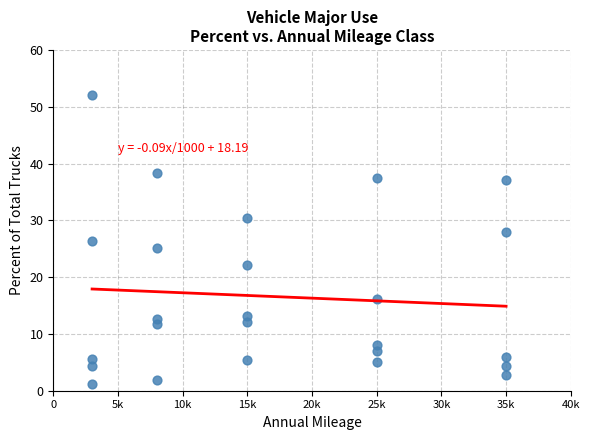

How many points are shown in the scatter plot?

25